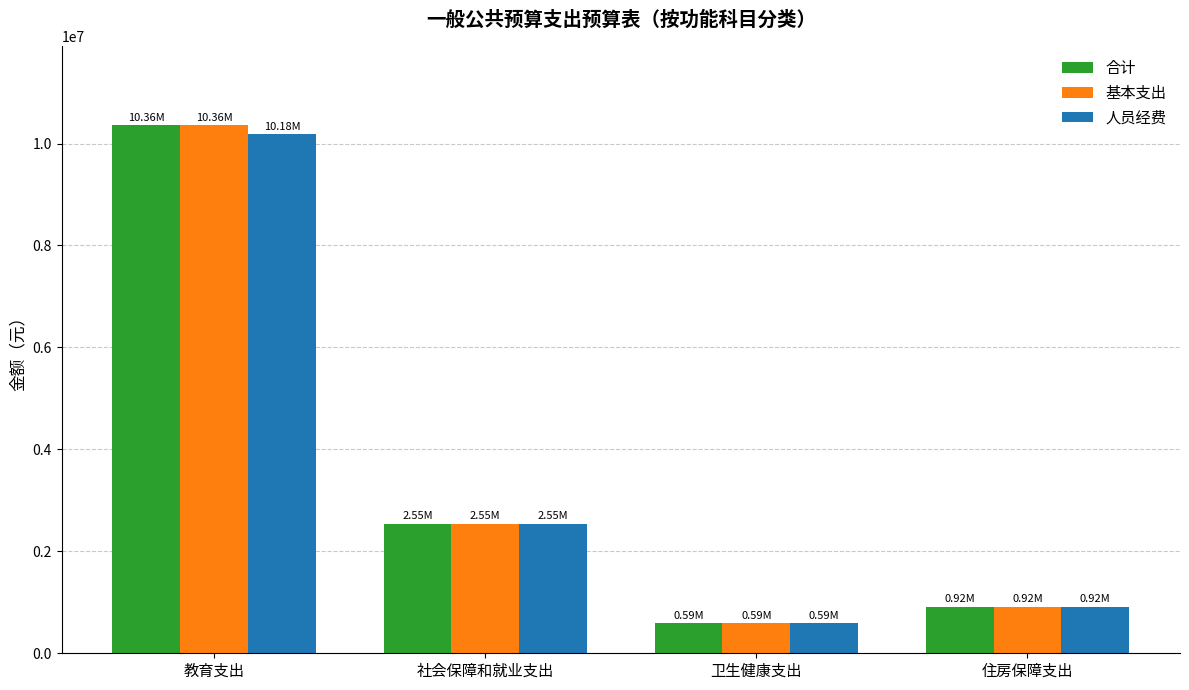

List the labels in order of 合计 value, smallest first.

卫生健康支出, 住房保障支出, 社会保障和就业支出, 教育支出